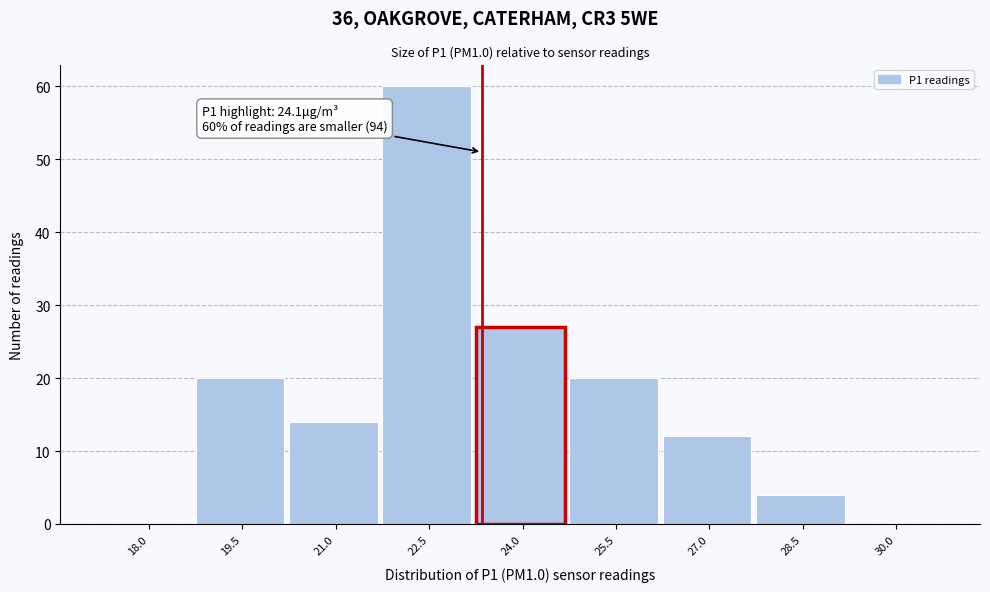

Reading left to right, transcribe all the data shown in this chart.

18.0=0	19.5=20	21.0=14	22.5=60	24.0=27	25.5=20	27.0=12	28.5=4	30.0=0